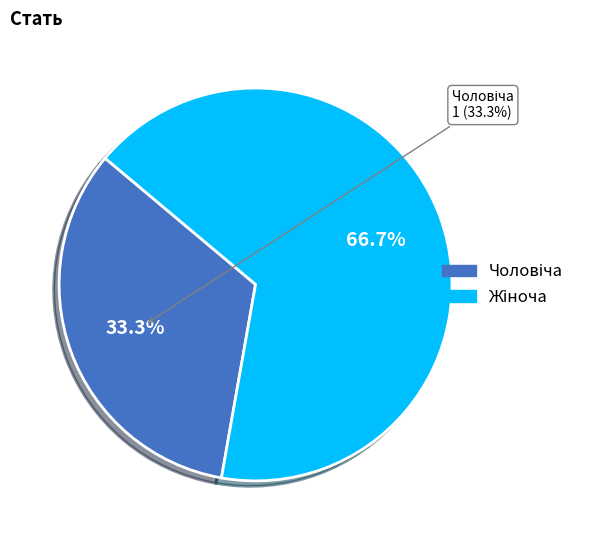

To the nearest percent, what percentage of the pie is Жіноча?

67%